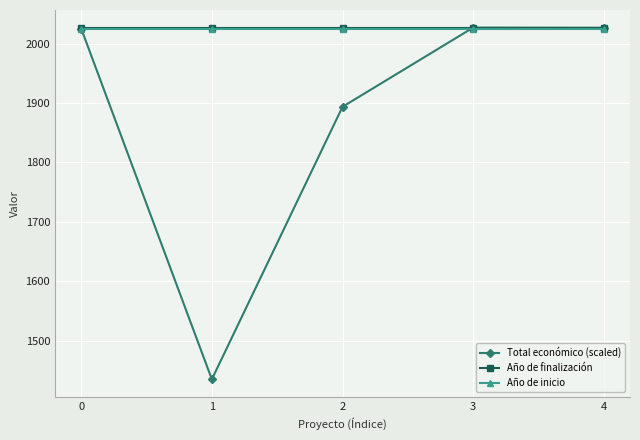

Which series ends up on top after the final intersection of Total económico (scaled) and Año de inicio?

Total económico (scaled)